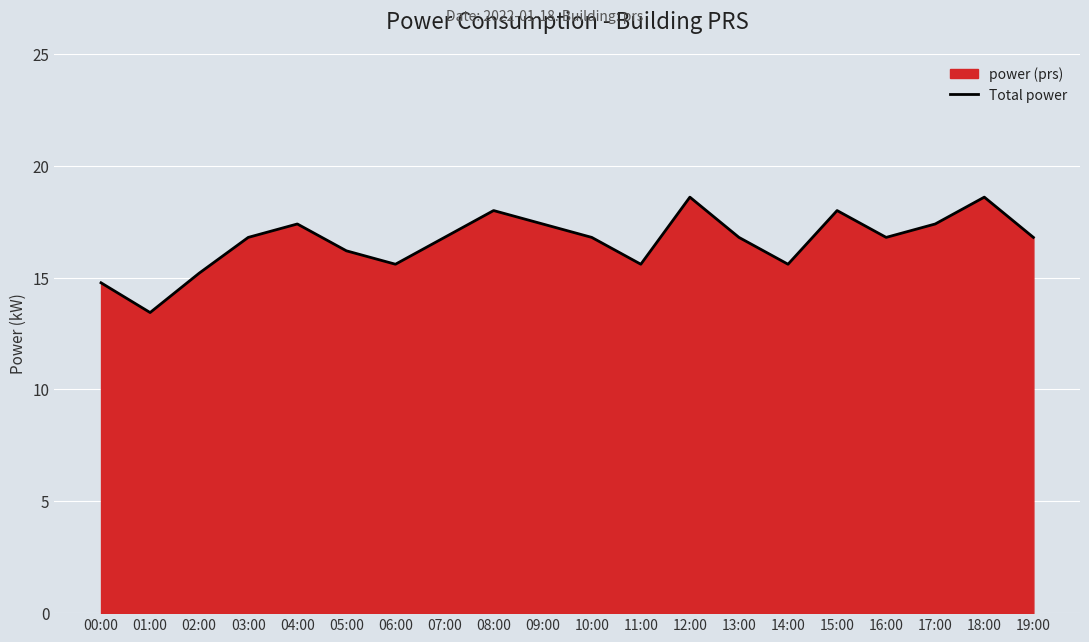

What is the greatest value displayed?

18.6